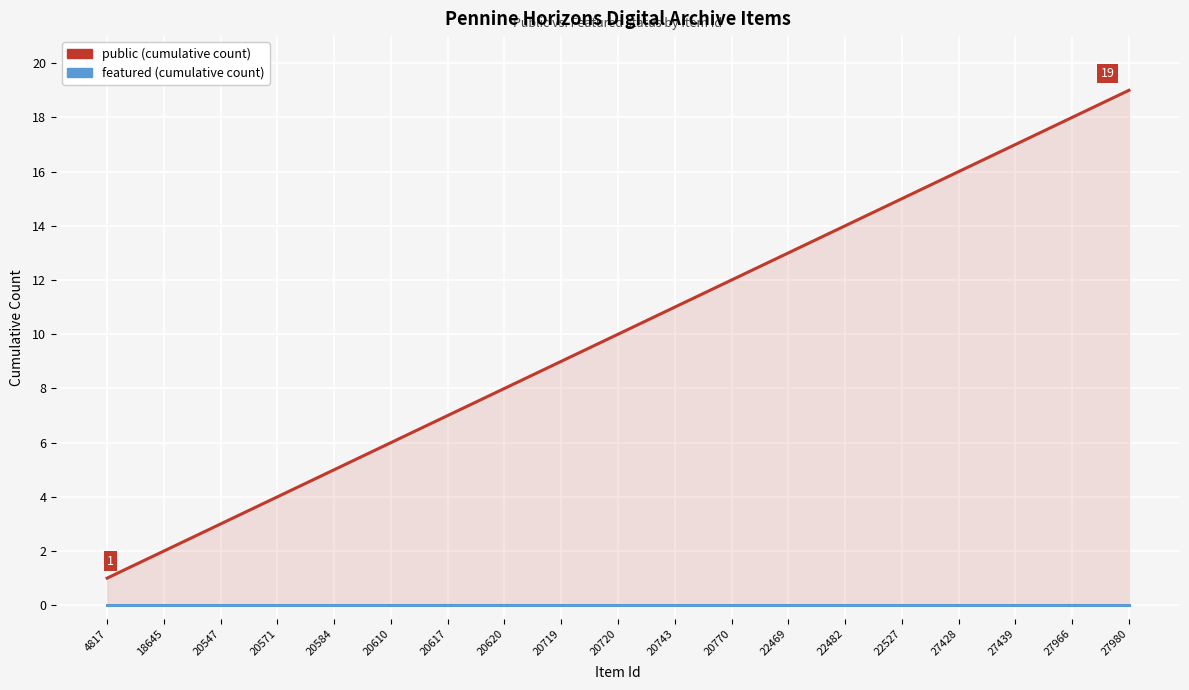

Reading left to right, transcribe all the data shown in this chart.

public: 4817=1	18645=2	20547=3	20571=4	20584=5	20610=6	20617=7	20620=8	20719=9	20720=10	20743=11	20770=12	22469=13	22482=14	22527=15	27428=16	27439=17	27966=18	27980=19
featured: 4817=0	18645=0	20547=0	20571=0	20584=0	20610=0	20617=0	20620=0	20719=0	20720=0	20743=0	20770=0	22469=0	22482=0	22527=0	27428=0	27439=0	27966=0	27980=0